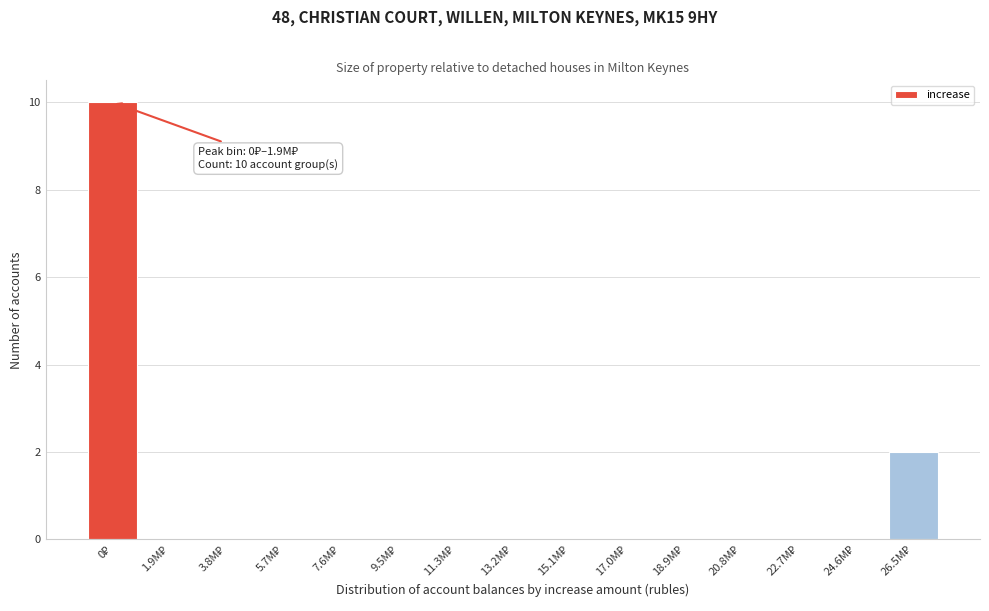

What is the sum of all values?

12